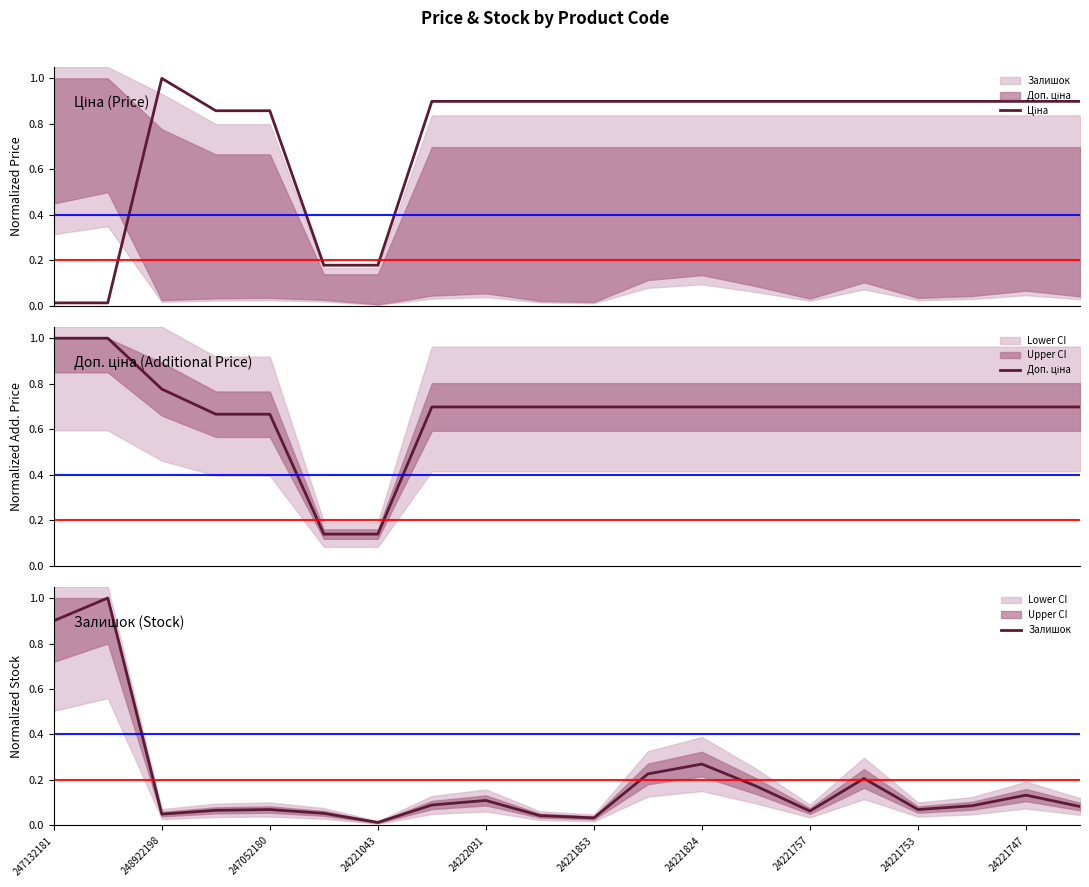

Reading right to left, what are all the values shown in this chart?

Ціна: 0.9	0.9	0.9	0.9	0.9	0.9	0.9	0.9	0.9	0.9	0.9	0.9	0.9	0.2	0.2	0.9	0.9	1.0	0.0	0.0
Доп. ціна: 0.7	0.7	0.7	0.7	0.7	0.7	0.7	0.7	0.7	0.7	0.7	0.7	0.7	0.1	0.1	0.7	0.7	0.8	1.0	1.0
Залишок: 0.1	0.1	0.1	0.1	0.2	0.1	0.2	0.3	0.2	0.0	0.0	0.1	0.1	0.0	0.1	0.1	0.1	0.1	1.0	0.9